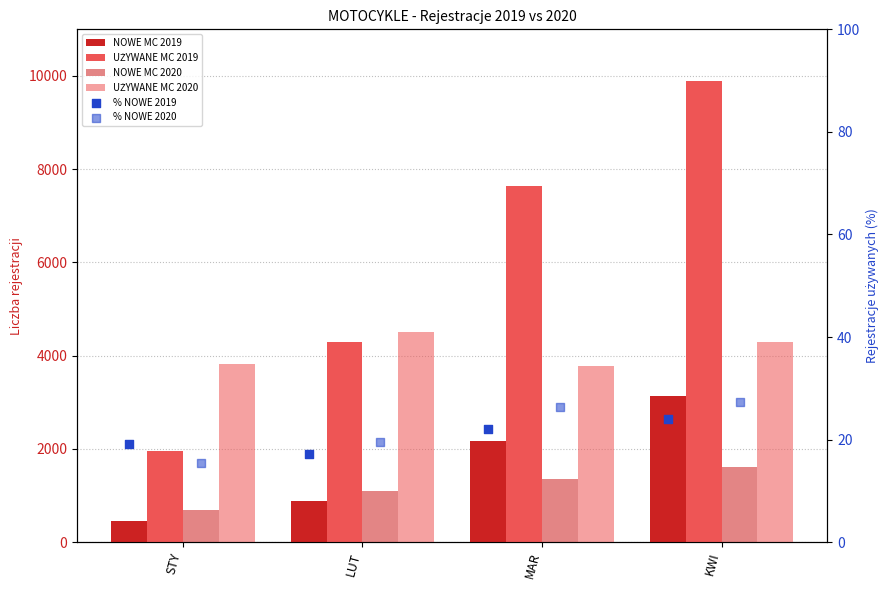

At which category is the sum across all series the highest?

KWI